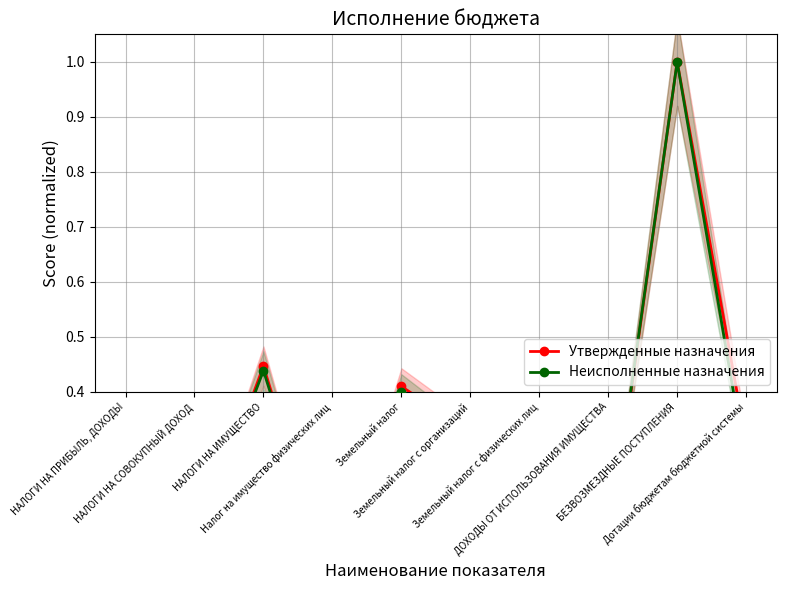

How many interior local peaks does the Неисполненные назначения series have?

3